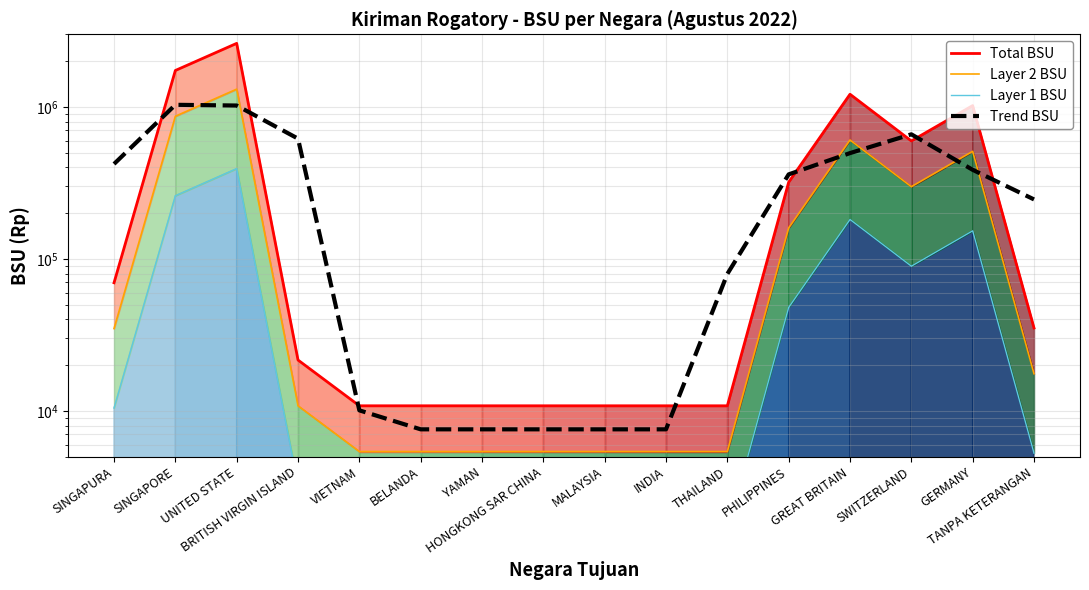

What is the label of the 16th point from the left?

TANPA KETERANGAN